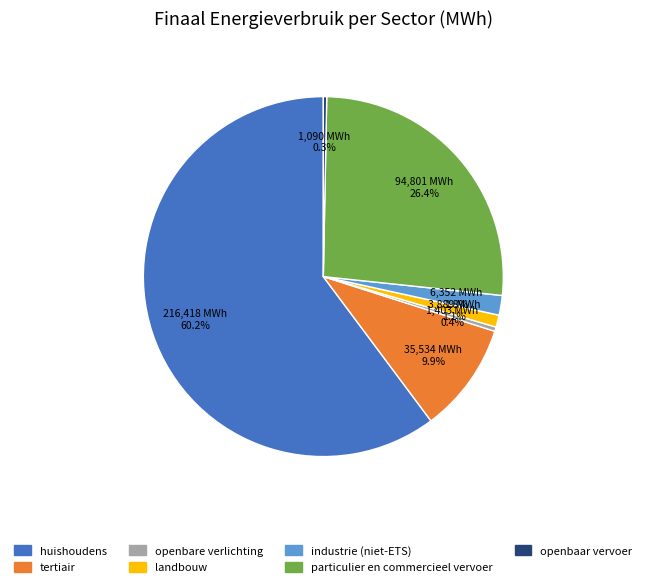

How many segments does this pie chart have?

7